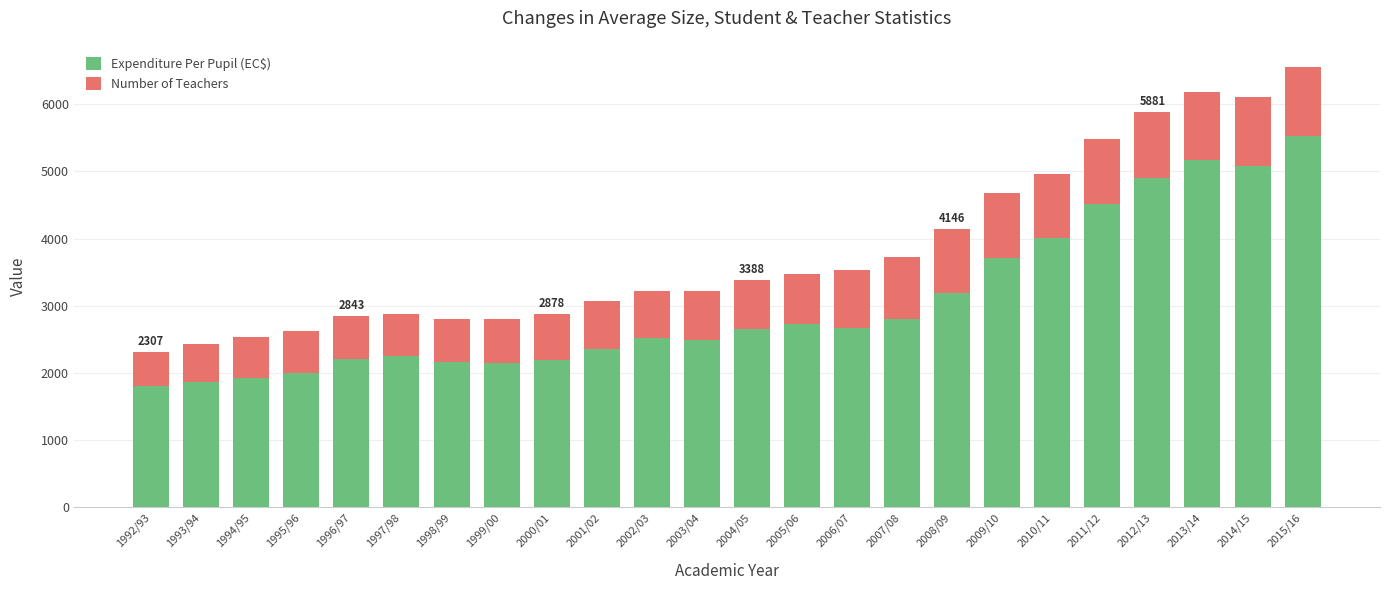

At which category is the sum across all series the highest?

2015/16